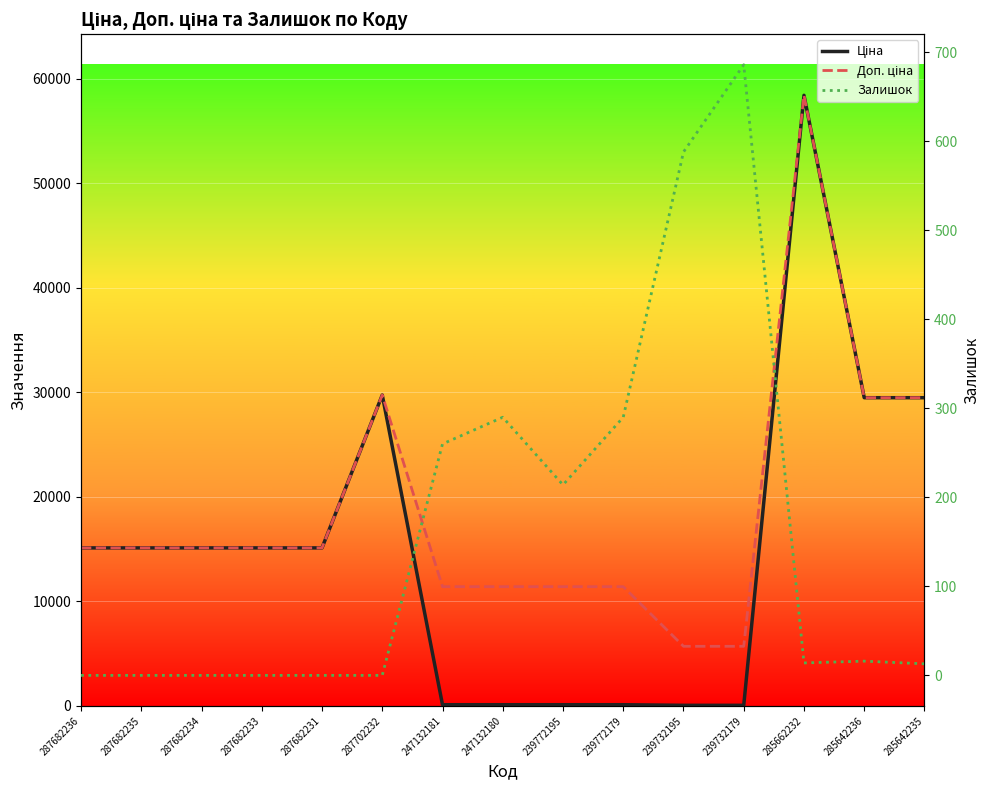

True or false: Доп. ціна and Залишок cross at least once.

False